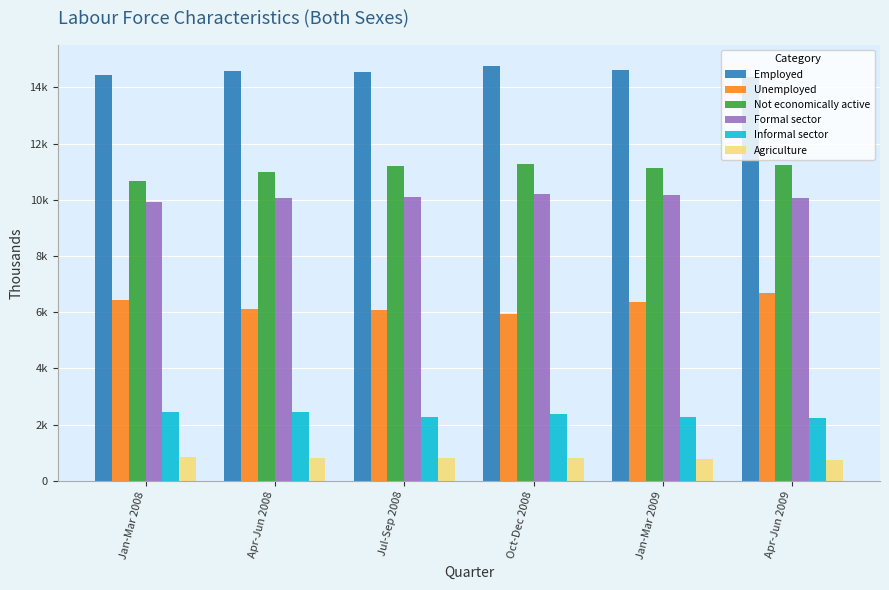

What is the label of the 2nd bar from the right?

Jan-Mar 2009